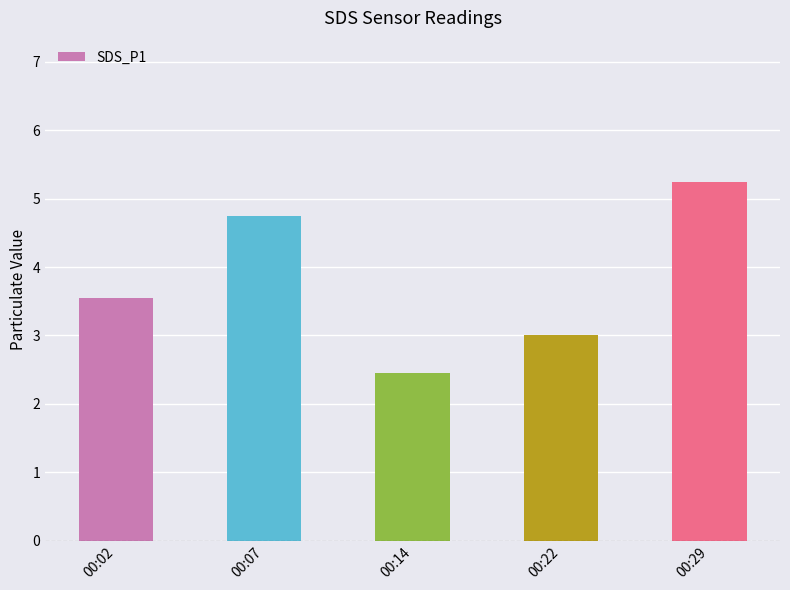

How many categories are shown in the chart?

5